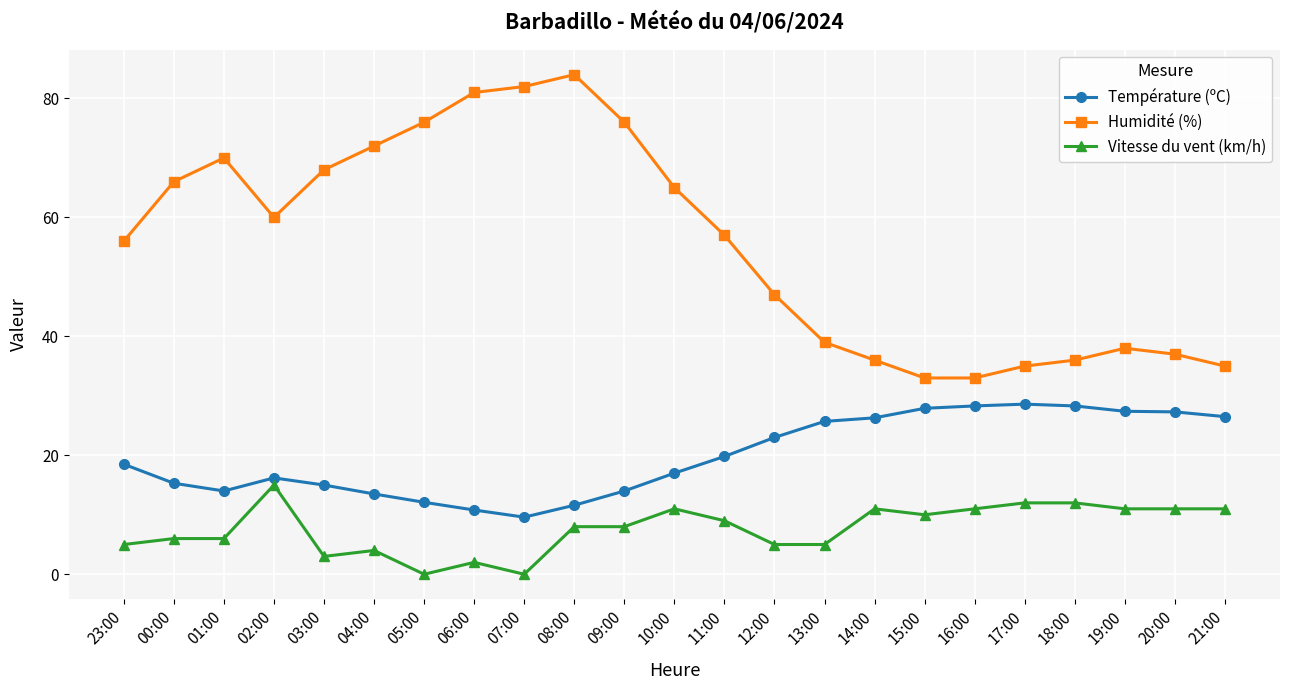

List the series in order of their peak value, highest first.

Humidité (%), Température (ºC), Vitesse du vent (km/h)